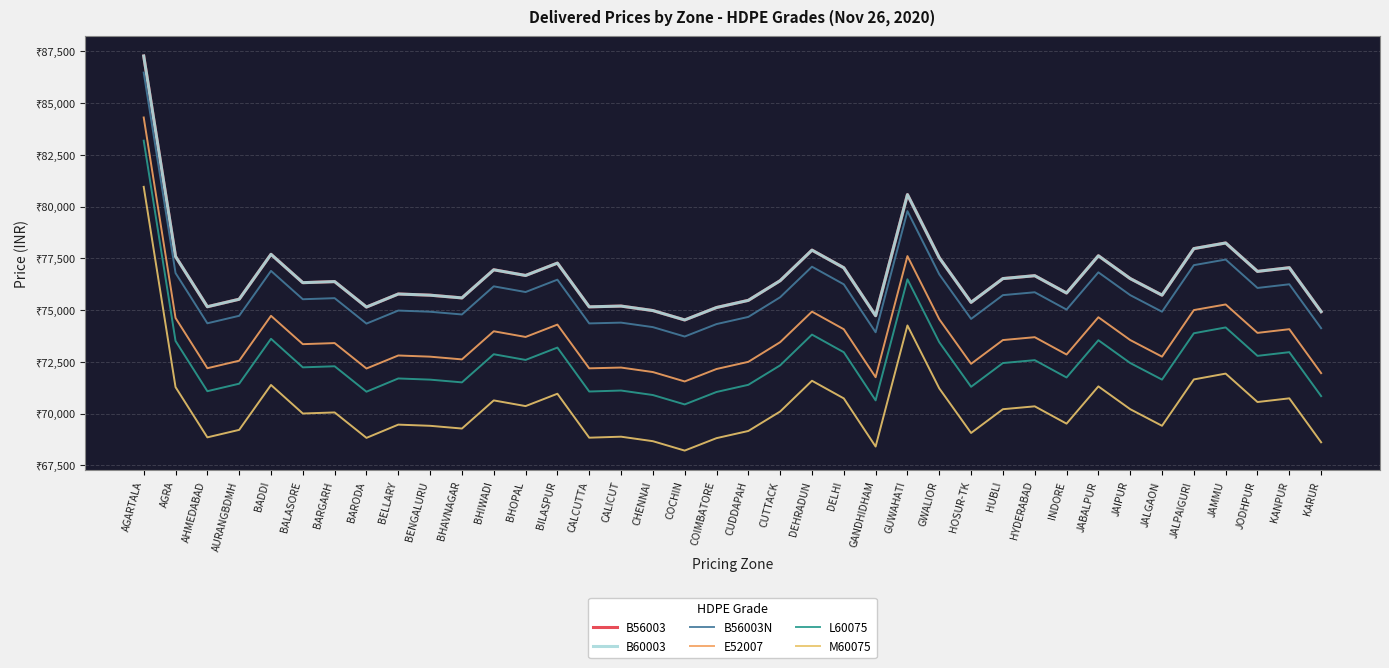

Which series has the largest total across all categories?

B56003